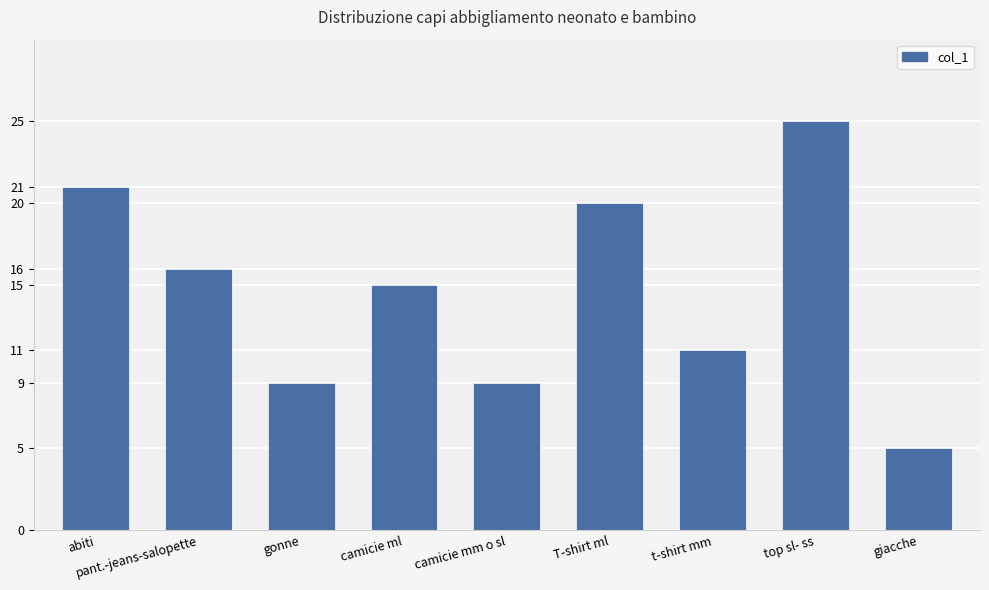

Between T-shirt ml and gonne, which is larger?

T-shirt ml